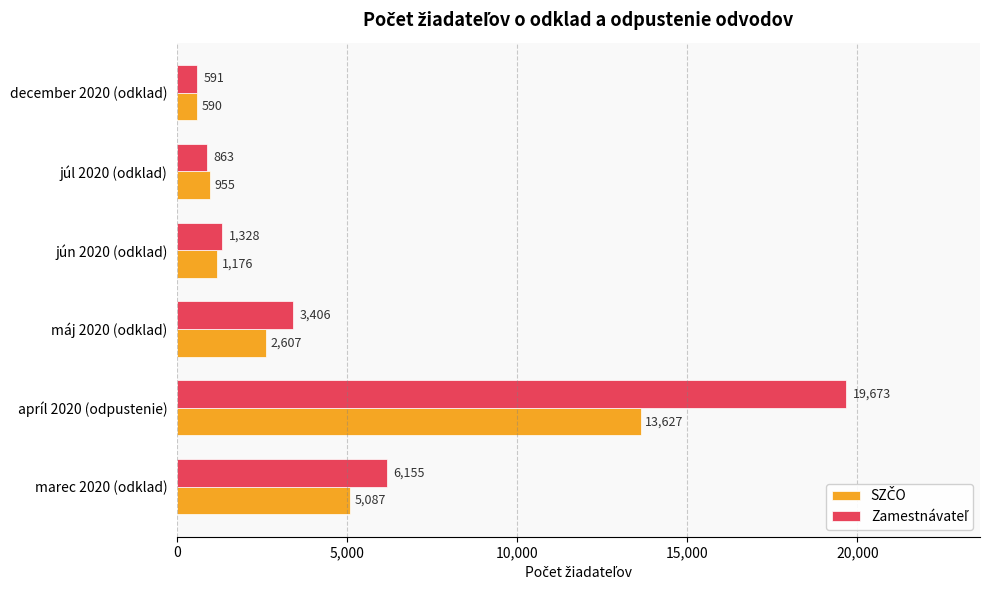

At how many categories does at least one series exceed 13648?

1